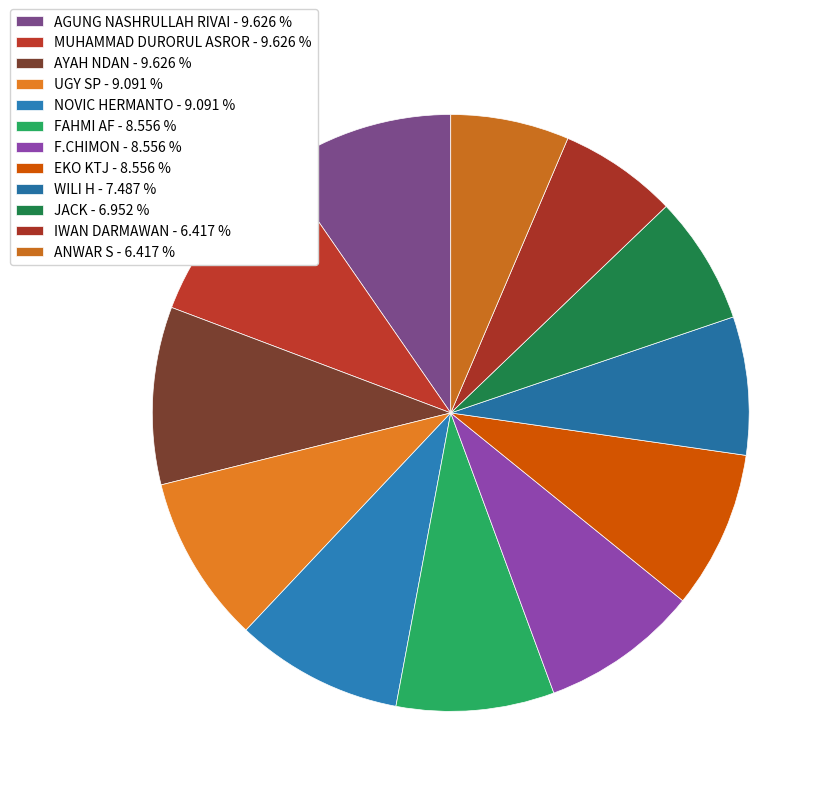

Does MUHAMMAD DURORUL ASROR represent more than half of the total?

No